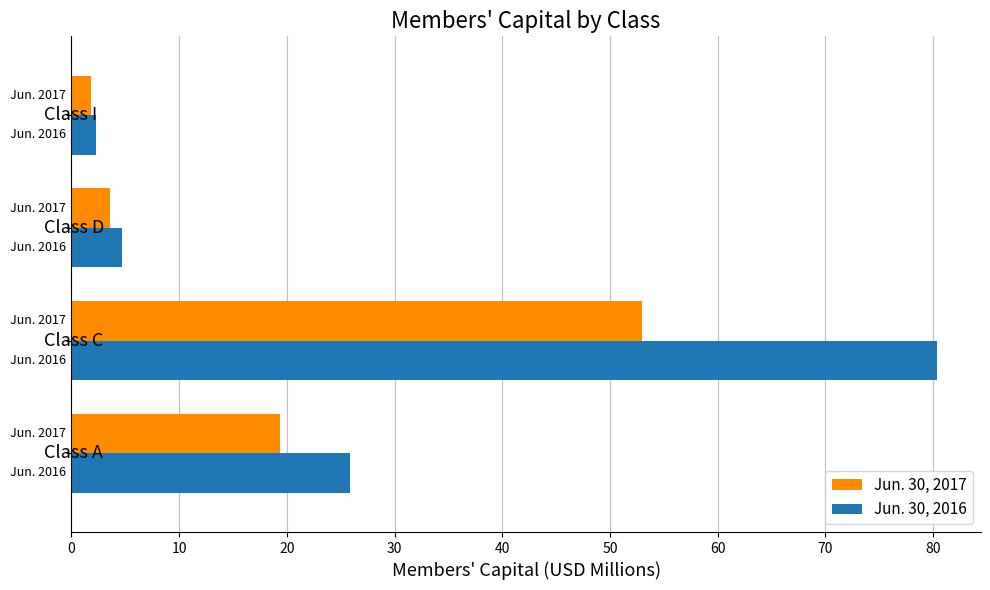

Which series has the widest spread of values?

Jun. 30, 2016